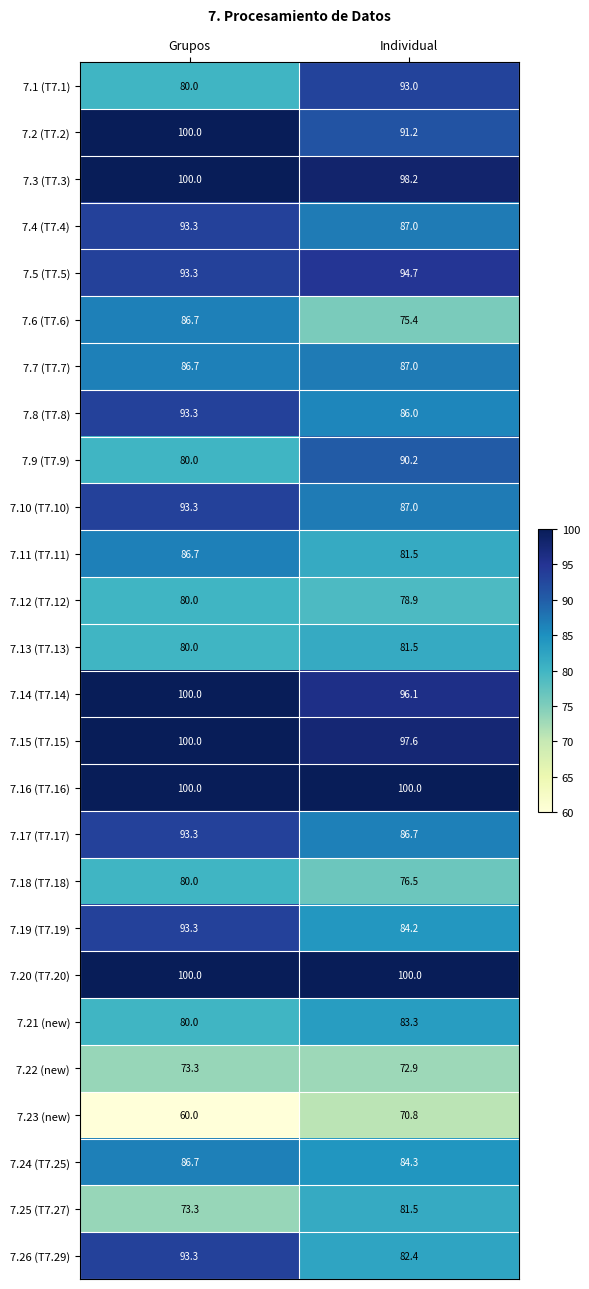

At which category is the sum across all series the highest?

Grupos